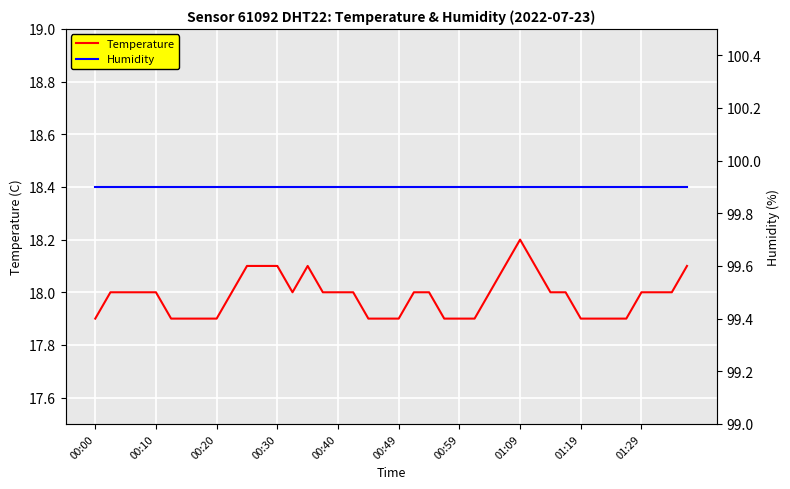

What value does the Humidity series have at 37?

99.9